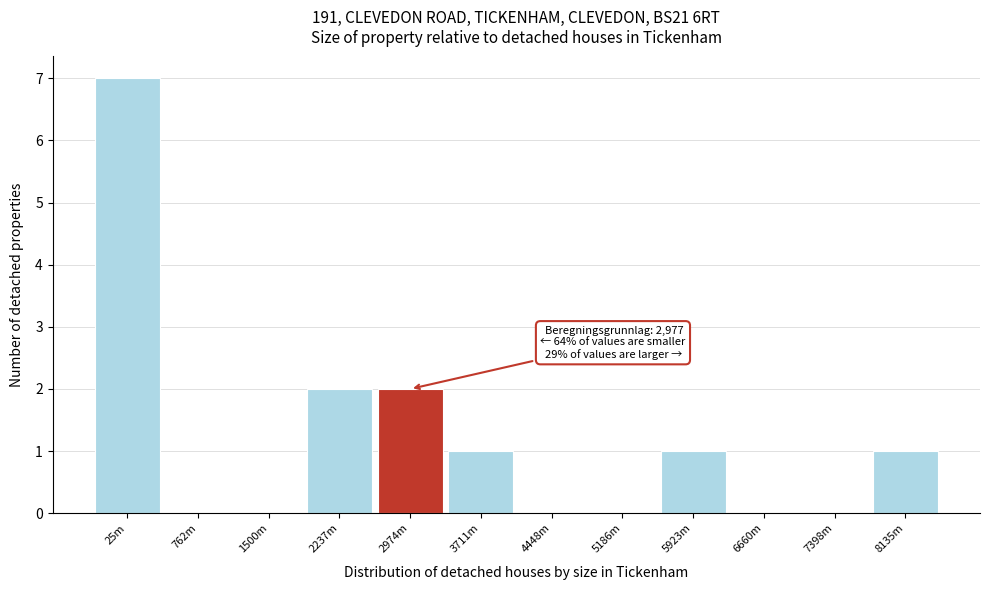

Reading right to left, what are all the values shown in this chart?

8135m=1	7398m=0	6660m=0	5923m=1	5186m=0	4448m=0	3711m=1	2974m=2	2237m=2	1500m=0	762m=0	25m=7